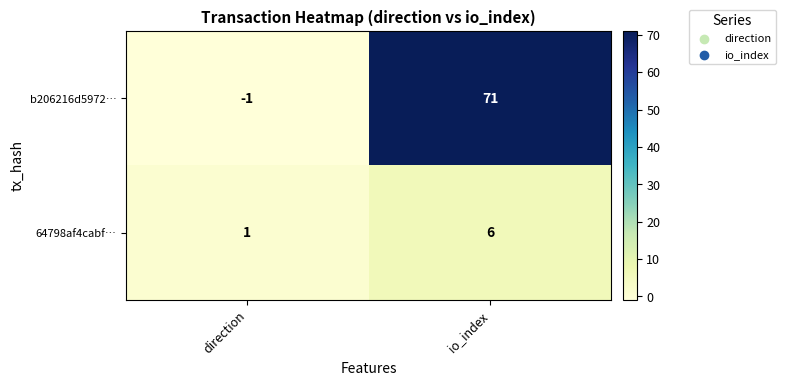

What is the maximum value shown in the chart?

71